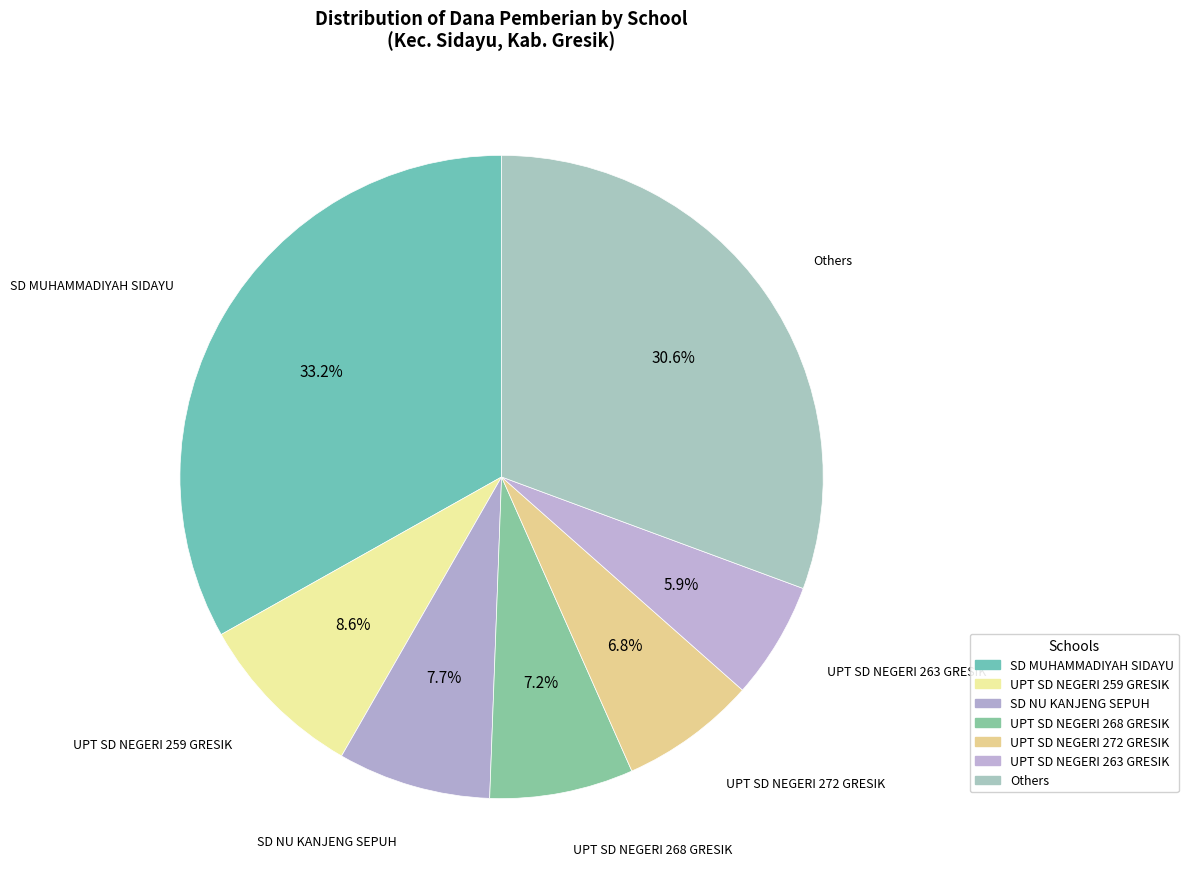

How many segments does this pie chart have?

7